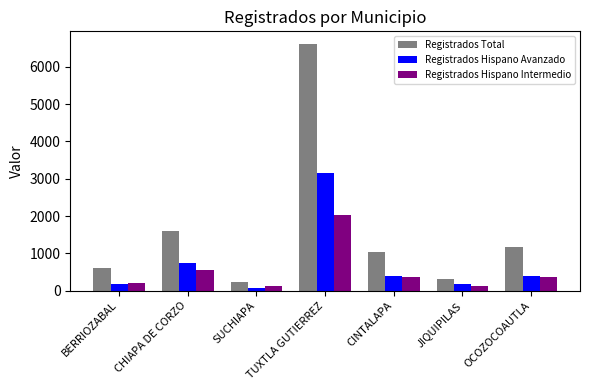

At which label is Registrados Hispano Avanzado closest to 1616?

CHIAPA DE CORZO